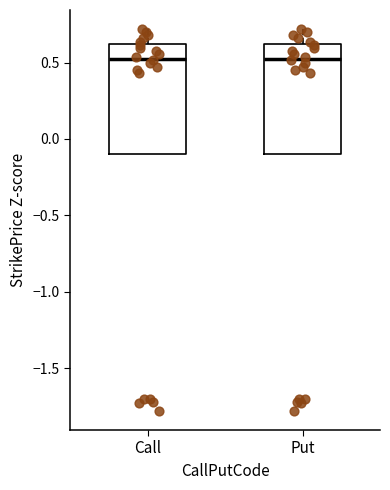

Where does the median line of the box for Put sit on the y-axis? The values are not printed on the chart, so give them approximately, as read against the axis.

0.5